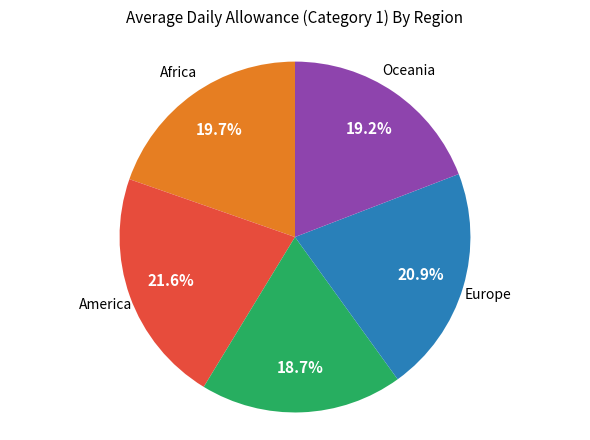

Does any single category account for the majority?

No